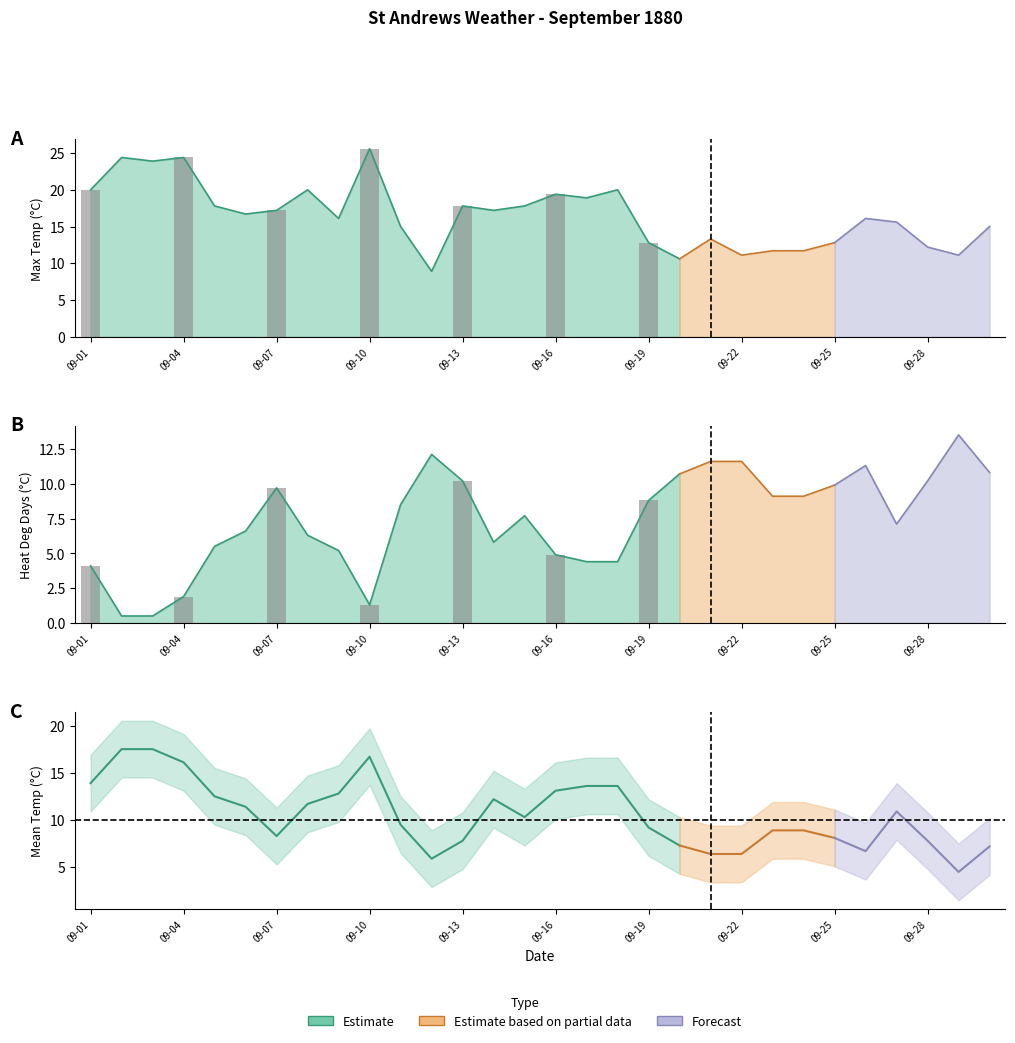

Which category has the highest value in the Mean Temp (C) series?

1880-09-02